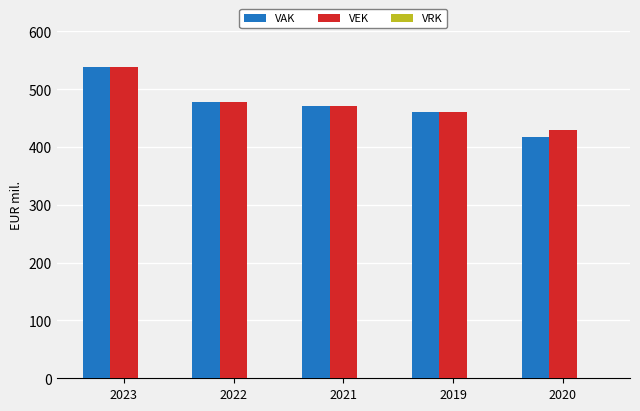

What is the total value across all series at 2023?

1078